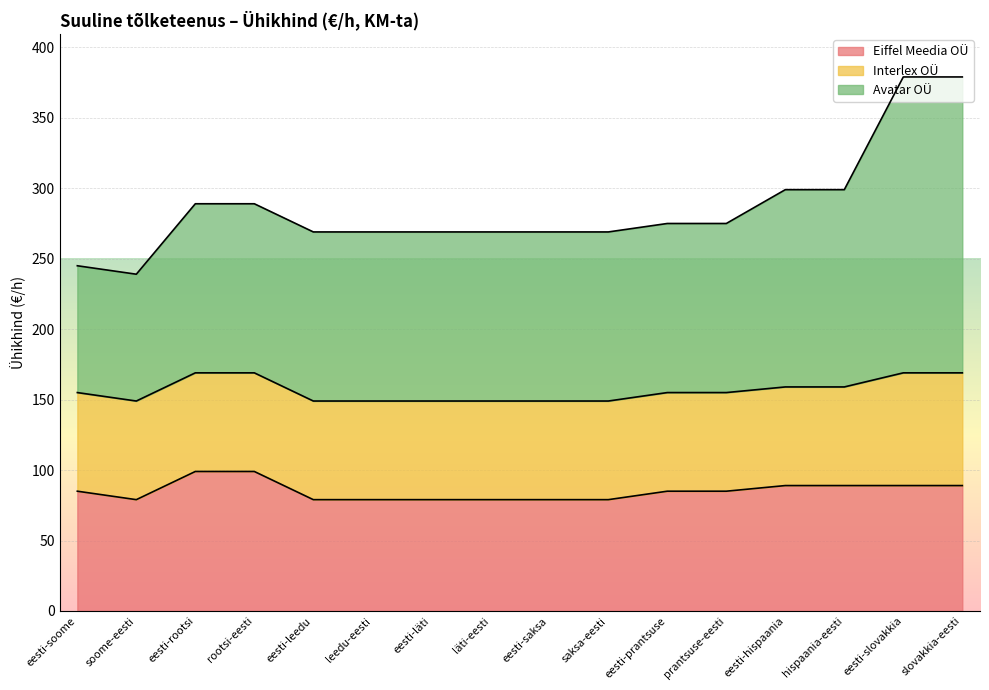

The value of Eiffel Meedia OÜ at rootsi-eesti is 99. True or false?

True